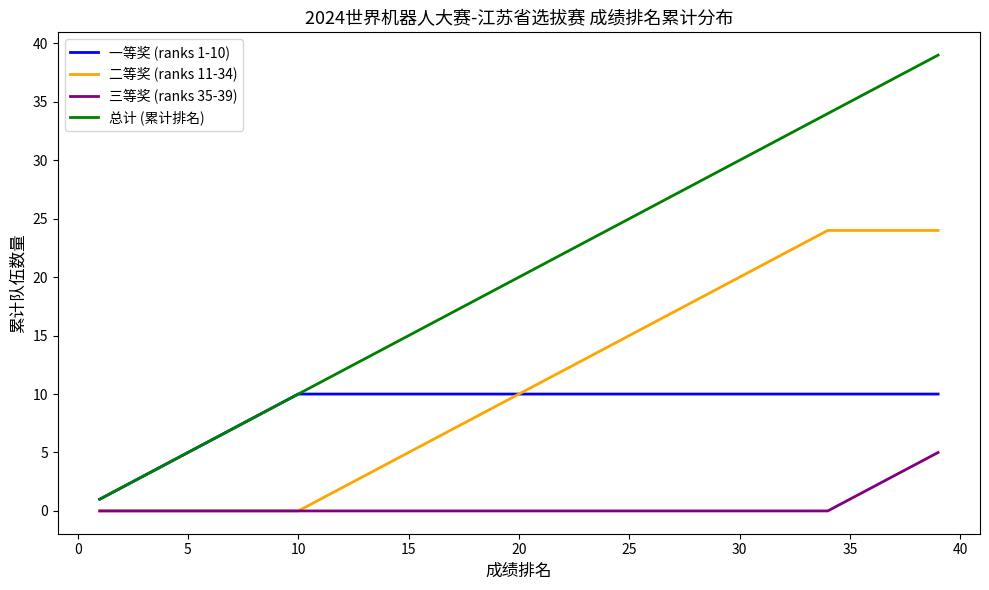

List the series in order of their peak value, lowest first.

三等奖 (ranks 35-39), 一等奖 (ranks 1-10), 二等奖 (ranks 11-34), 总计 (累计排名)